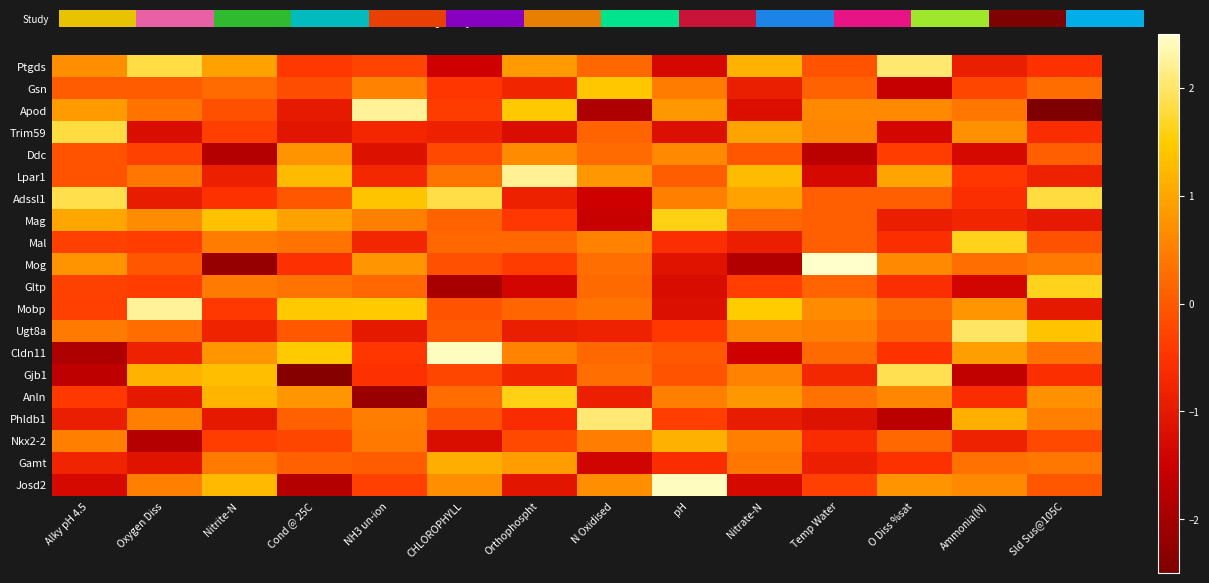

Reading right to left, transcribe all the data shown in this chart.

Ptgds: Sld Sus@105C=-0.5	Ammonia(N)=-0.9	O Diss %sat=2.0	Temp Water=-0.1	Nitrate-N=1.2	pH=-1.3	N Oxidised=0.2	Orthophospht=0.9	CHLOROPHYLL=-1.5	NH3 un-ion=-0.3	Cond @ 25C=-0.4	Nitrite-N=1.0	Oxygen Diss=1.8	Alky pH 4.5=0.7
Gsn: Sld Sus@105C=0.3	Ammonia(N)=-0.2	O Diss %sat=-1.6	Temp Water=0.1	Nitrate-N=-0.9	pH=0.5	N Oxidised=1.4	Orthophospht=-0.8	CHLOROPHYLL=-0.5	NH3 un-ion=0.6	Cond @ 25C=-0.1	Nitrite-N=0.2	Oxygen Diss=0.0	Alky pH 4.5=0.0
Apod: Sld Sus@105C=-2.7	Ammonia(N)=0.4	O Diss %sat=0.6	Temp Water=0.6	Nitrate-N=-1.2	pH=0.8	N Oxidised=-1.9	Orthophospht=1.5	CHLOROPHYLL=-0.4	NH3 un-ion=2.2	Cond @ 25C=-1.0	Nitrite-N=-0.1	Oxygen Diss=0.4	Alky pH 4.5=0.9
Trim59: Sld Sus@105C=-0.6	Ammonia(N)=0.7	O Diss %sat=-1.4	Temp Water=0.6	Nitrate-N=1.0	pH=-1.2	N Oxidised=0.2	Orthophospht=-1.2	CHLOROPHYLL=-0.8	NH3 un-ion=-0.7	Cond @ 25C=-1.1	Nitrite-N=-0.3	Oxygen Diss=-1.2	Alky pH 4.5=1.8
Ddc: Sld Sus@105C=0.1	Ammonia(N)=-1.3	O Diss %sat=-0.4	Temp Water=-1.7	Nitrate-N=-0.0	pH=0.6	N Oxidised=0.2	Orthophospht=0.7	CHLOROPHYLL=-0.2	NH3 un-ion=-1.2	Cond @ 25C=0.8	Nitrite-N=-1.8	Oxygen Diss=-0.3	Alky pH 4.5=-0.1
Lpar1: Sld Sus@105C=-0.8	Ammonia(N)=-0.5	O Diss %sat=1.0	Temp Water=-1.3	Nitrate-N=1.3	pH=0.1	N Oxidised=0.8	Orthophospht=2.2	CHLOROPHYLL=0.4	NH3 un-ion=-0.7	Cond @ 25C=1.3	Nitrite-N=-0.9	Oxygen Diss=0.4	Alky pH 4.5=-0.1
Adssl1: Sld Sus@105C=1.8	Ammonia(N)=-0.6	O Diss %sat=0.1	Temp Water=0.1	Nitrate-N=1.0	pH=0.5	N Oxidised=-1.5	Orthophospht=-0.8	CHLOROPHYLL=1.8	NH3 un-ion=1.4	Cond @ 25C=-0.0	Nitrite-N=-0.5	Oxygen Diss=-0.9	Alky pH 4.5=1.9
Mag: Sld Sus@105C=-1.0	Ammonia(N)=-0.8	O Diss %sat=-0.9	Temp Water=0.1	Nitrate-N=0.2	pH=1.6	N Oxidised=-1.6	Orthophospht=-0.4	CHLOROPHYLL=0.1	NH3 un-ion=0.5	Cond @ 25C=1.0	Nitrite-N=1.4	Oxygen Diss=0.7	Alky pH 4.5=1.0
Mal: Sld Sus@105C=-0.1	Ammonia(N)=1.6	O Diss %sat=-0.6	Temp Water=0.1	Nitrate-N=-0.9	pH=-0.6	N Oxidised=0.5	Orthophospht=0.2	CHLOROPHYLL=0.2	NH3 un-ion=-0.8	Cond @ 25C=0.4	Nitrite-N=0.5	Oxygen Diss=-0.4	Alky pH 4.5=-0.3
Mog: Sld Sus@105C=0.4	Ammonia(N)=0.3	O Diss %sat=0.6	Temp Water=3.3	Nitrate-N=-1.8	pH=-1.1	N Oxidised=0.3	Orthophospht=-0.4	CHLOROPHYLL=-0.1	NH3 un-ion=0.8	Cond @ 25C=-0.6	Nitrite-N=-2.2	Oxygen Diss=-0.0	Alky pH 4.5=0.8
Gltp: Sld Sus@105C=1.6	Ammonia(N)=-1.4	O Diss %sat=-0.6	Temp Water=0.1	Nitrate-N=-0.3	pH=-1.3	N Oxidised=0.2	Orthophospht=-1.4	CHLOROPHYLL=-2.0	NH3 un-ion=0.2	Cond @ 25C=0.4	Nitrite-N=0.4	Oxygen Diss=-0.4	Alky pH 4.5=-0.3
Mobp: Sld Sus@105C=-1.0	Ammonia(N)=0.8	O Diss %sat=0.2	Temp Water=0.7	Nitrate-N=1.5	pH=-1.2	N Oxidised=0.3	Orthophospht=0.2	CHLOROPHYLL=-0.1	NH3 un-ion=1.5	Cond @ 25C=1.4	Nitrite-N=-0.4	Oxygen Diss=2.2	Alky pH 4.5=-0.3
Ugt8a: Sld Sus@105C=1.4	Ammonia(N)=2.0	O Diss %sat=0.1	Temp Water=0.5	Nitrate-N=0.6	pH=-0.4	N Oxidised=-0.8	Orthophospht=-0.9	CHLOROPHYLL=0.0	NH3 un-ion=-1.0	Cond @ 25C=-0.0	Nitrite-N=-0.8	Oxygen Diss=0.3	Alky pH 4.5=0.4
Cldn11: Sld Sus@105C=0.3	Ammonia(N)=0.9	O Diss %sat=-0.5	Temp Water=0.2	Nitrate-N=-1.4	pH=-0.0	N Oxidised=0.2	Orthophospht=0.6	CHLOROPHYLL=2.4	NH3 un-ion=-0.5	Cond @ 25C=1.5	Nitrite-N=0.8	Oxygen Diss=-0.8	Alky pH 4.5=-1.9
Gjb1: Sld Sus@105C=-0.6	Ammonia(N)=-1.6	O Diss %sat=1.9	Temp Water=-0.7	Nitrate-N=0.5	pH=-0.1	N Oxidised=0.3	Orthophospht=-0.8	CHLOROPHYLL=-0.2	NH3 un-ion=-0.5	Cond @ 25C=-2.4	Nitrite-N=1.3	Oxygen Diss=1.2	Alky pH 4.5=-1.7
Anln: Sld Sus@105C=0.7	Ammonia(N)=-0.6	O Diss %sat=0.6	Temp Water=0.3	Nitrate-N=0.8	pH=0.5	N Oxidised=-0.9	Orthophospht=1.6	CHLOROPHYLL=0.3	NH3 un-ion=-2.1	Cond @ 25C=0.8	Nitrite-N=1.2	Oxygen Diss=-1.0	Alky pH 4.5=-0.4
Phldb1: Sld Sus@105C=0.5	Ammonia(N)=1.1	O Diss %sat=-1.7	Temp Water=-1.1	Nitrate-N=-0.9	pH=-0.3	N Oxidised=2.1	Orthophospht=-0.6	CHLOROPHYLL=-0.1	NH3 un-ion=0.5	Cond @ 25C=0.1	Nitrite-N=-1.0	Oxygen Diss=0.5	Alky pH 4.5=-0.9
Nkx2-2: Sld Sus@105C=-0.2	Ammonia(N)=-0.8	O Diss %sat=0.2	Temp Water=-0.6	Nitrate-N=0.5	pH=1.1	N Oxidised=0.5	Orthophospht=-0.2	CHLOROPHYLL=-1.2	NH3 un-ion=0.4	Cond @ 25C=-0.2	Nitrite-N=-0.4	Oxygen Diss=-1.8	Alky pH 4.5=0.5
Gamt: Sld Sus@105C=0.4	Ammonia(N)=0.3	O Diss %sat=-0.5	Temp Water=-0.9	Nitrate-N=0.4	pH=-0.6	N Oxidised=-1.4	Orthophospht=0.9	CHLOROPHYLL=1.1	NH3 un-ion=0.0	Cond @ 25C=0.1	Nitrite-N=0.4	Oxygen Diss=-1.1	Alky pH 4.5=-0.8
Josd2: Sld Sus@105C=-0.0	Ammonia(N)=0.6	O Diss %sat=0.8	Temp Water=-0.3	Nitrate-N=-1.3	pH=2.4	N Oxidised=0.7	Orthophospht=-1.1	CHLOROPHYLL=0.7	NH3 un-ion=-0.3	Cond @ 25C=-1.8	Nitrite-N=1.3	Oxygen Diss=0.5	Alky pH 4.5=-1.3